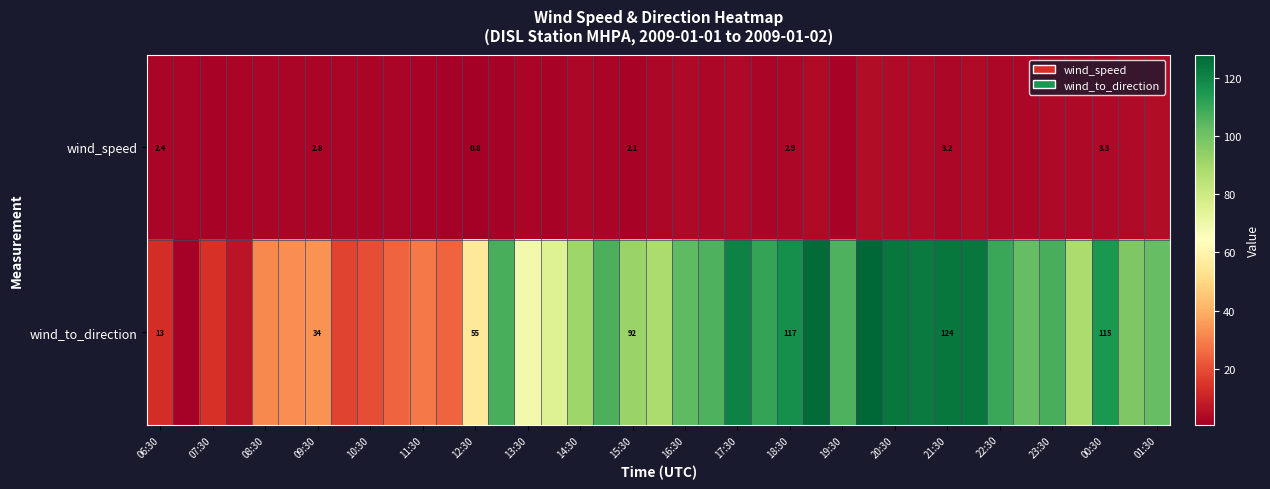

The wind_speed series shows 8.4 at 01:30. True or false?

False